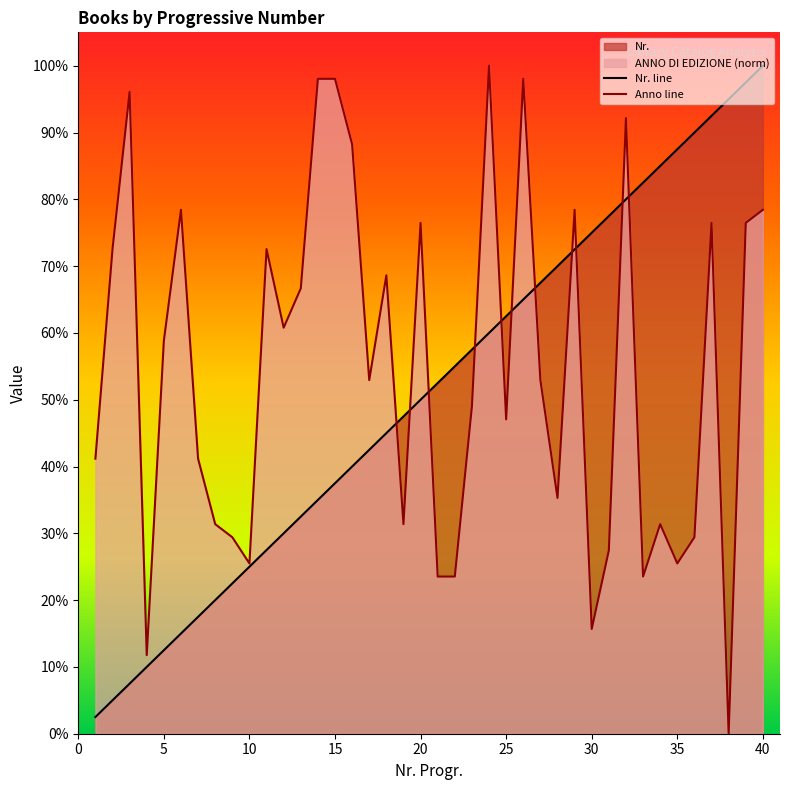

True or false: ANNO DI EDIZIONE has more than 2 interior local peaks.

True